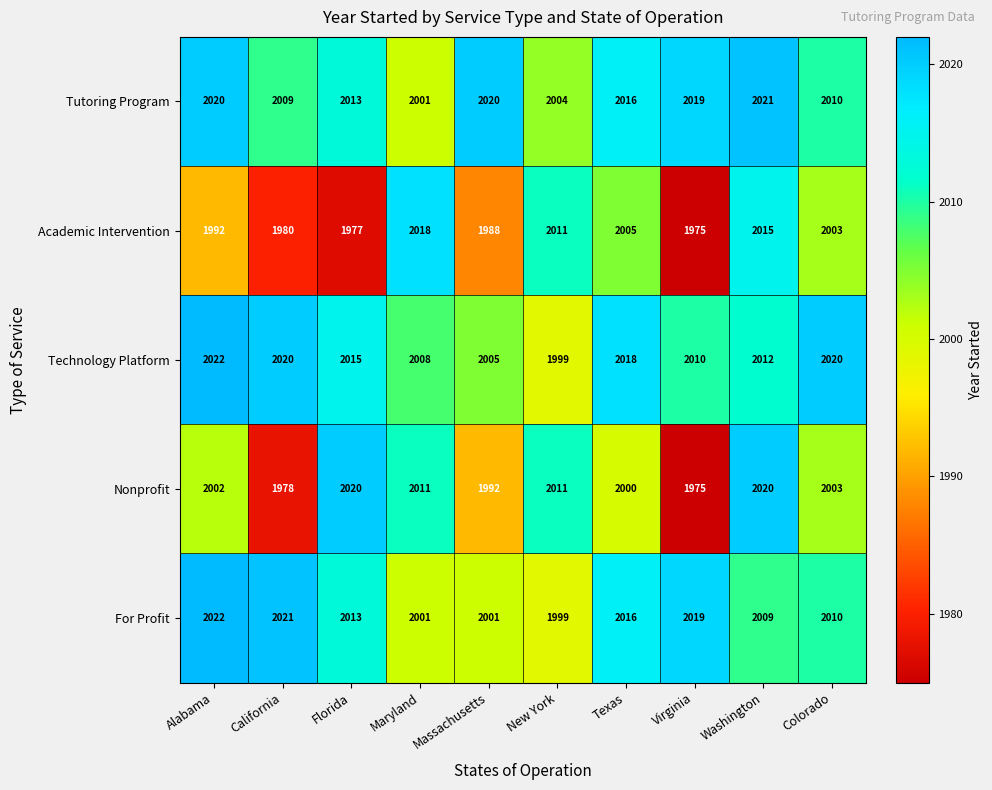

At how many categories does at least one series exceed 1989?

10